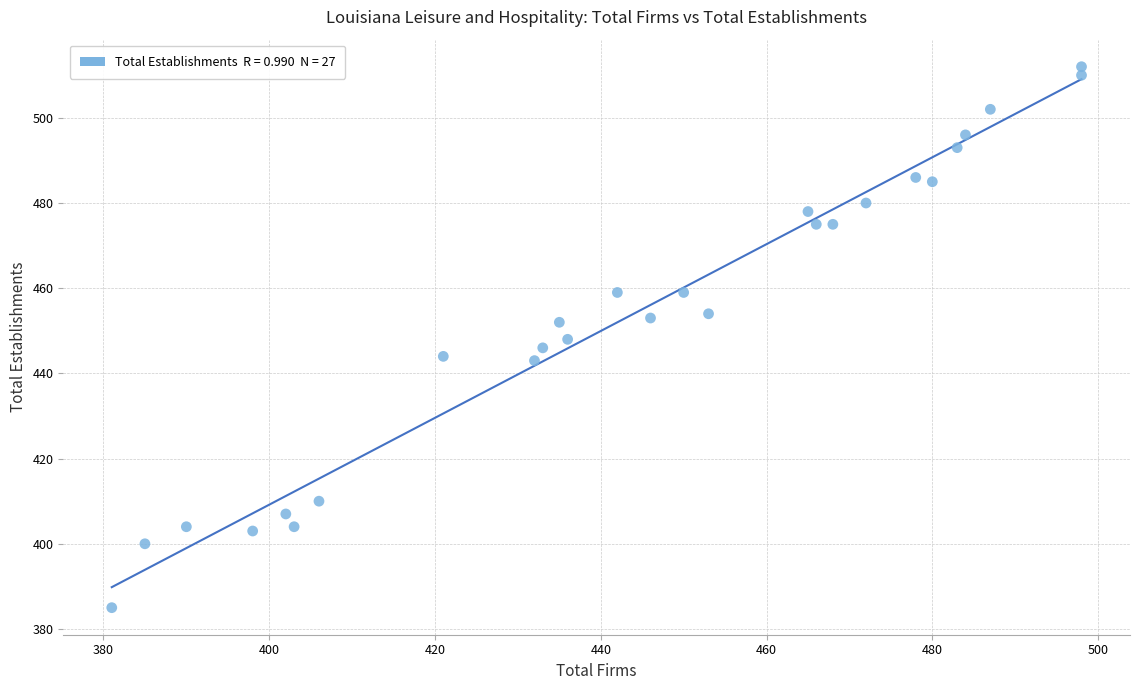

What is the range of Y values (max minus min)?

127